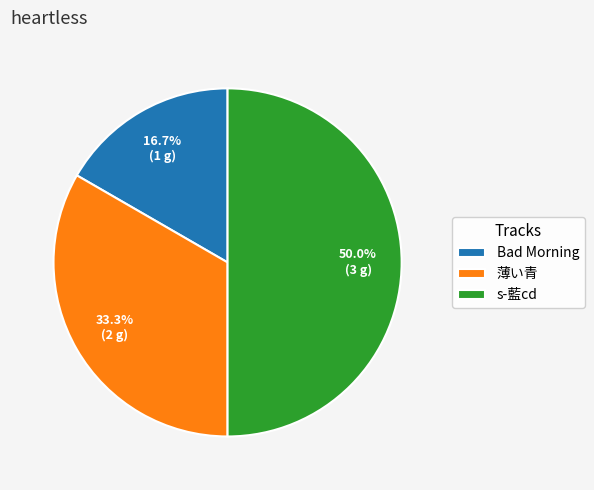

Does Bad Morning represent more than half of the total?

No